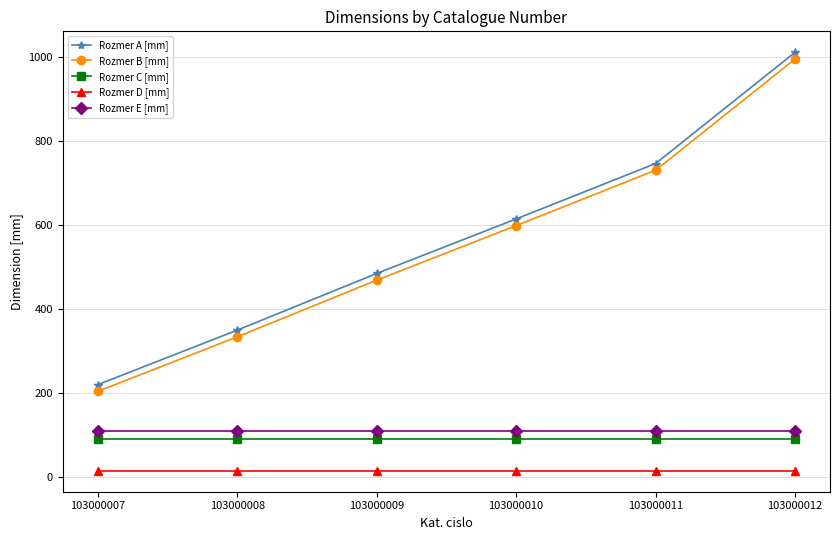

The value of Rozmer A [mm] at 103000010 is 404. True or false?

False